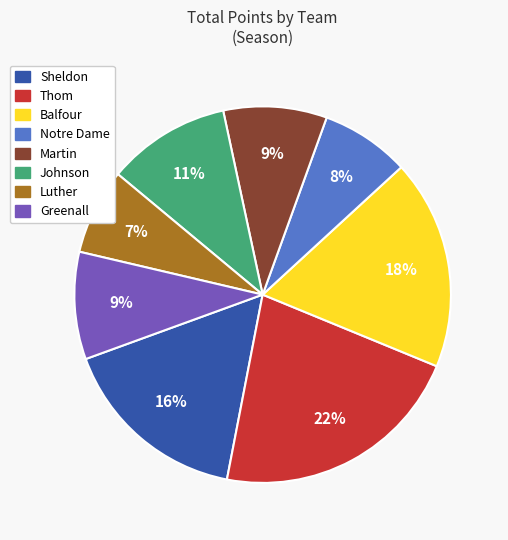

Is there any slice that represents more than half of the pie?

No